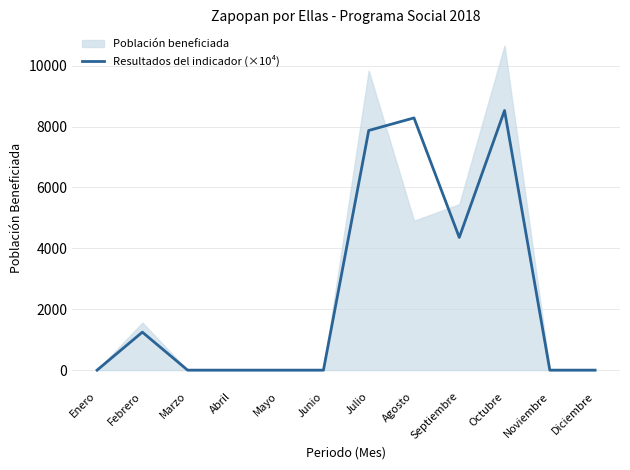

How many points are higher than both their immediate neighbors (excluding endpoints)?

3